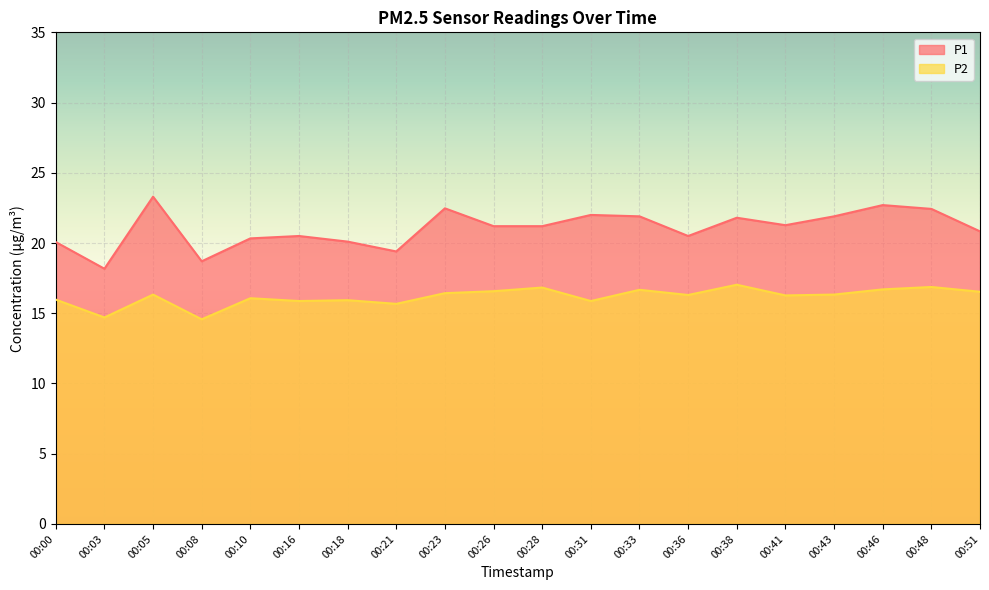

Does the chart display data point markers on the line(s)?

No